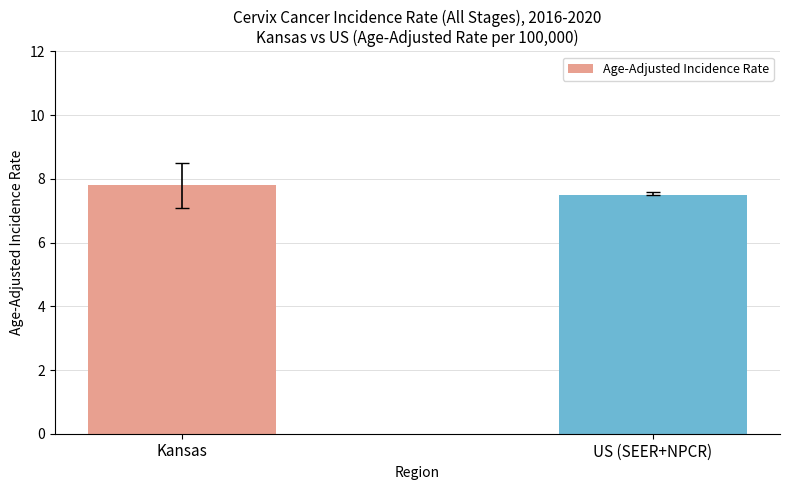

What is the difference between the maximum and minimum values?

0.3